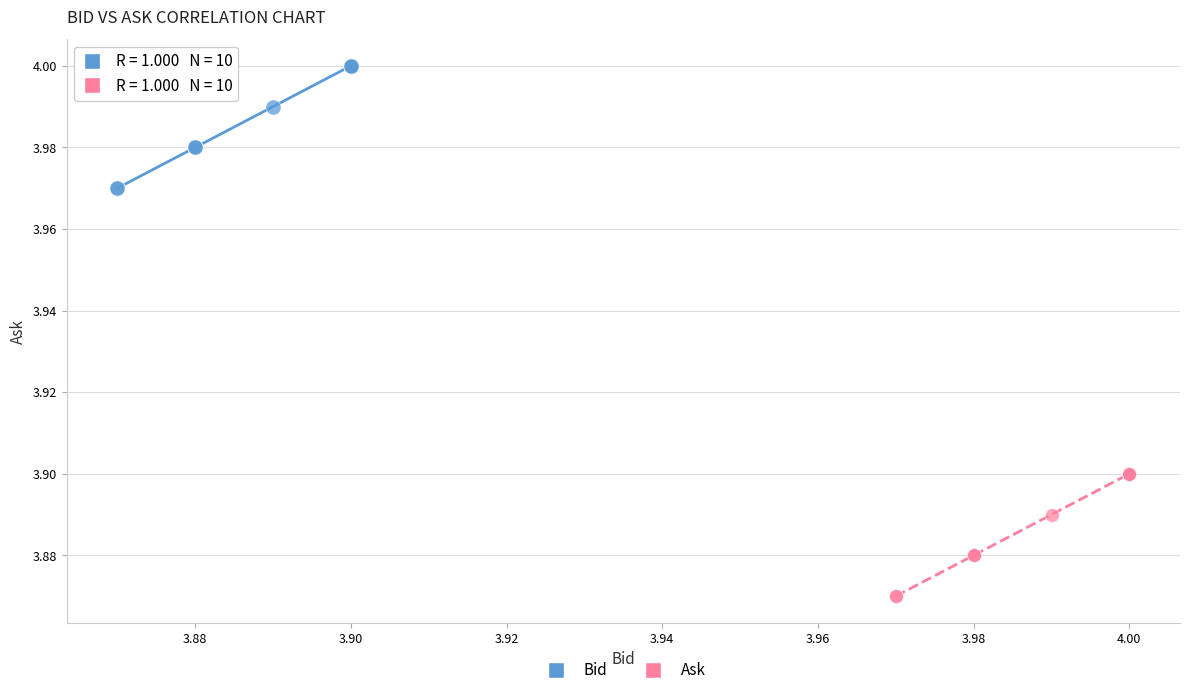

What are all the series names shown in the legend?

Bid, Ask